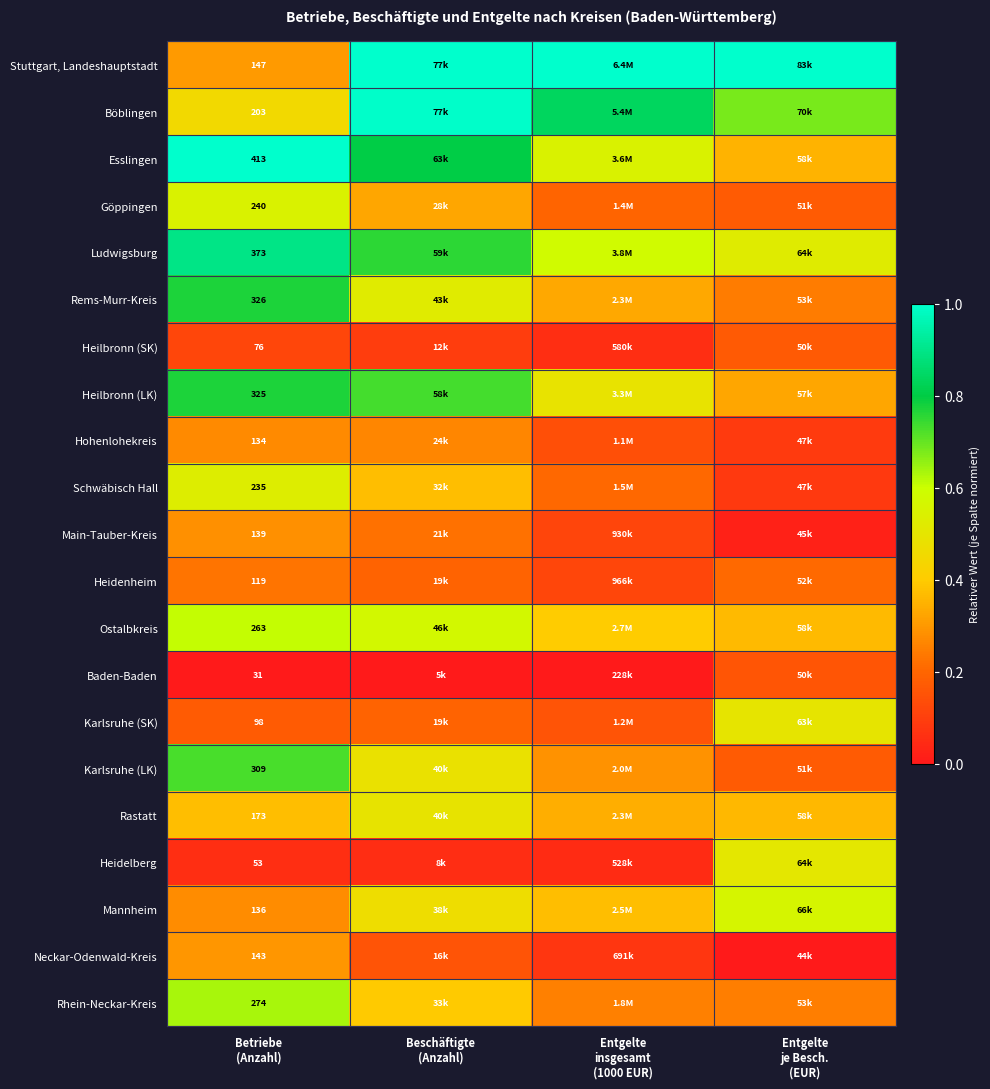

Count the number of categories in the chart.

4